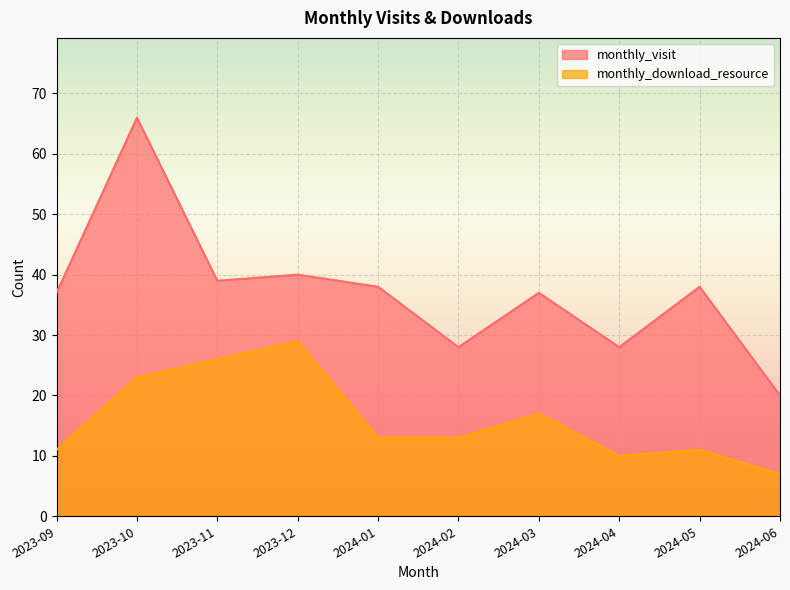

How many interior local peaks does the monthly_download_resource series have?

3